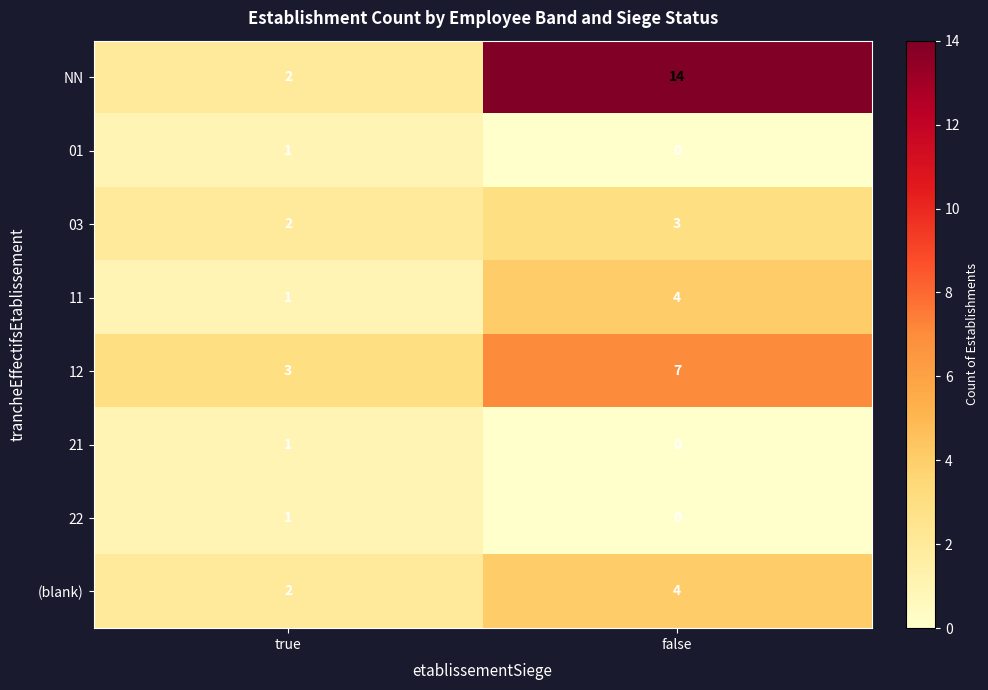

Which label corresponds to the smallest value in the chart?

false